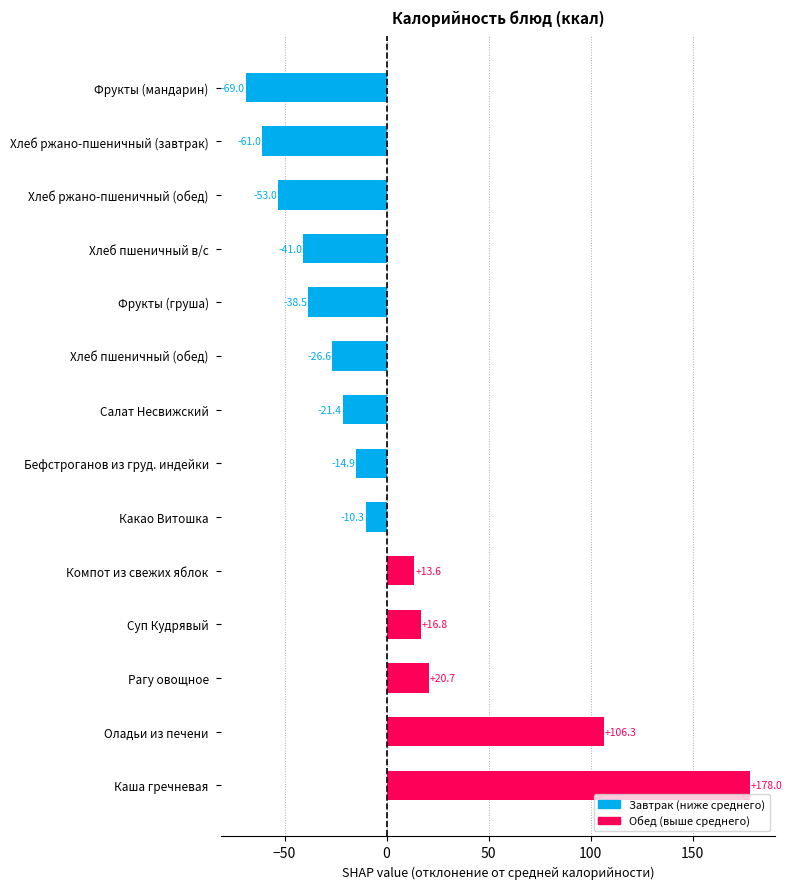

List the labels in order of value, smallest first.

Фрукты (мандарин), Хлеб ржано-пшеничный (завтрак), Хлеб ржано-пшеничный (обед), Хлеб пшеничный в/с, Фрукты (груша), Хлеб пшеничный (обед), Салат Несвижский, Бефстроганов из груд. индейки, Какао Витошка, Компот из свежих яблок, Суп Кудрявый, Рагу овощное, Оладьи из печени, Каша гречневая